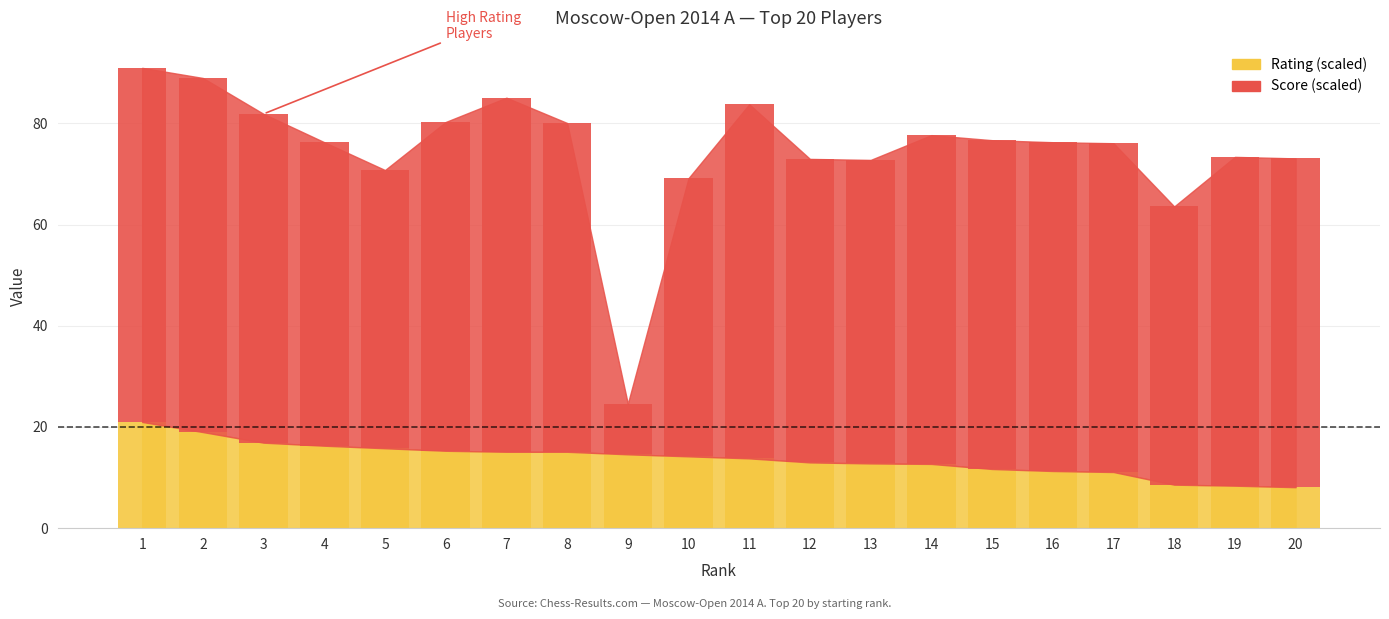

What is the highest value of the Rating series?

21.0